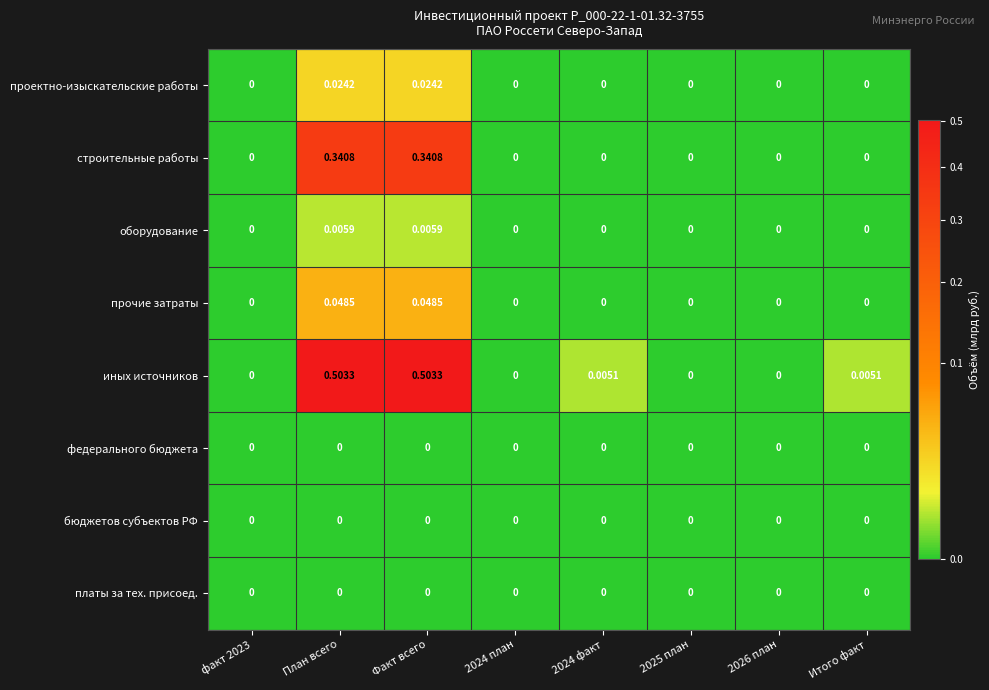

Which series has the widest spread of values?

иных источников